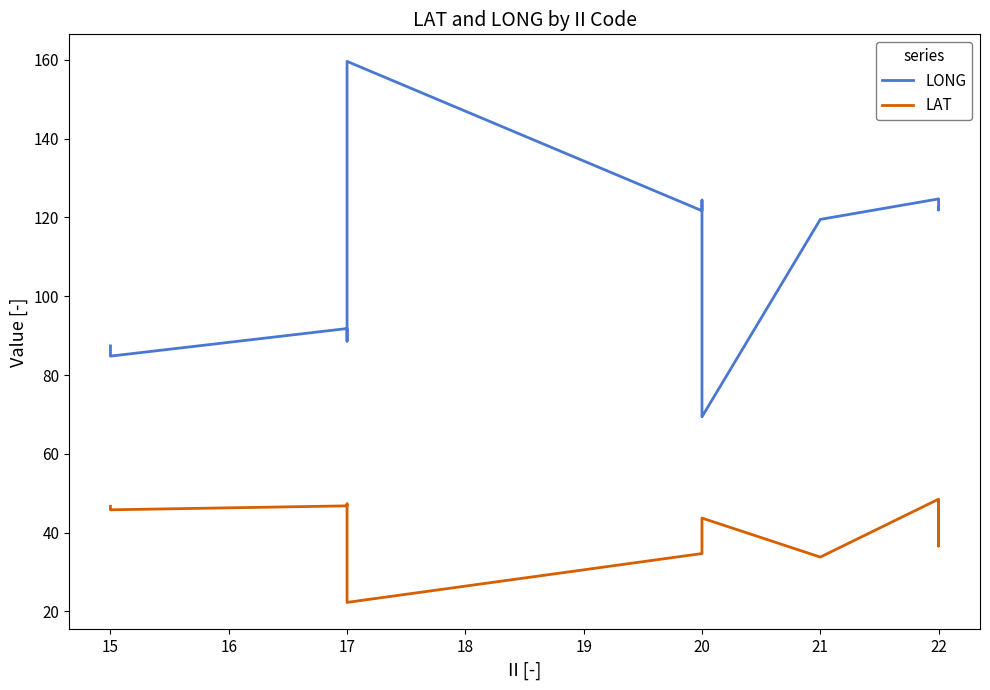

How many interior local valleys does the LAT series have?

4